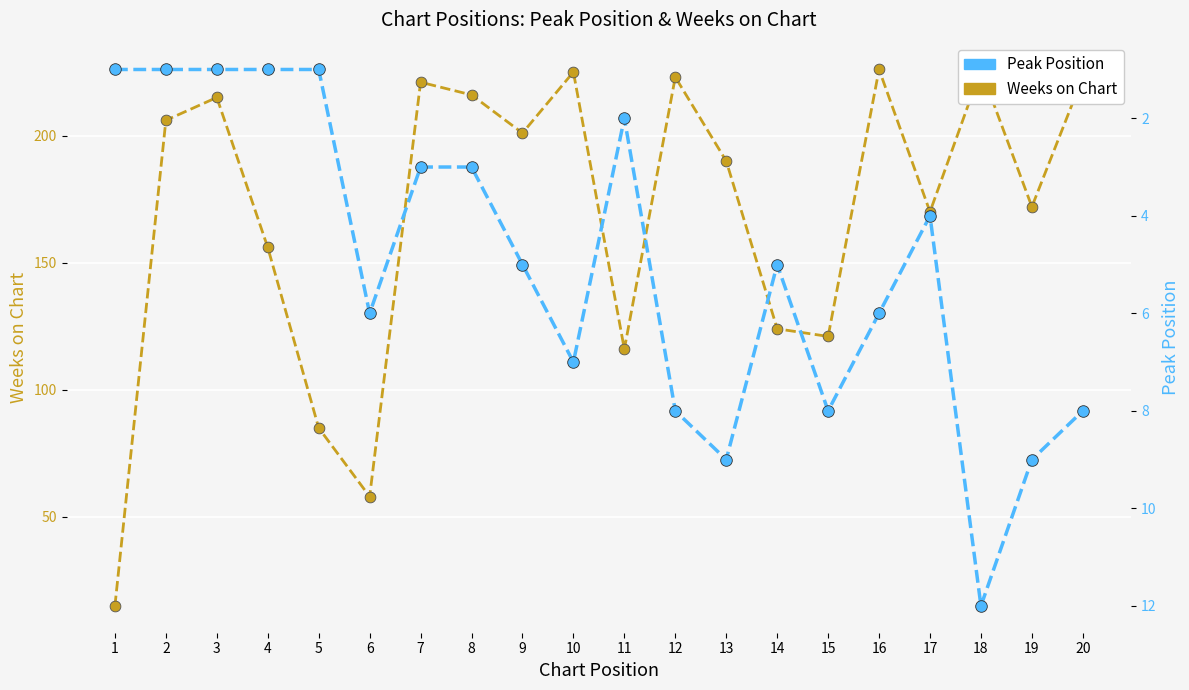

At which category is the sum across all series the highest?

18